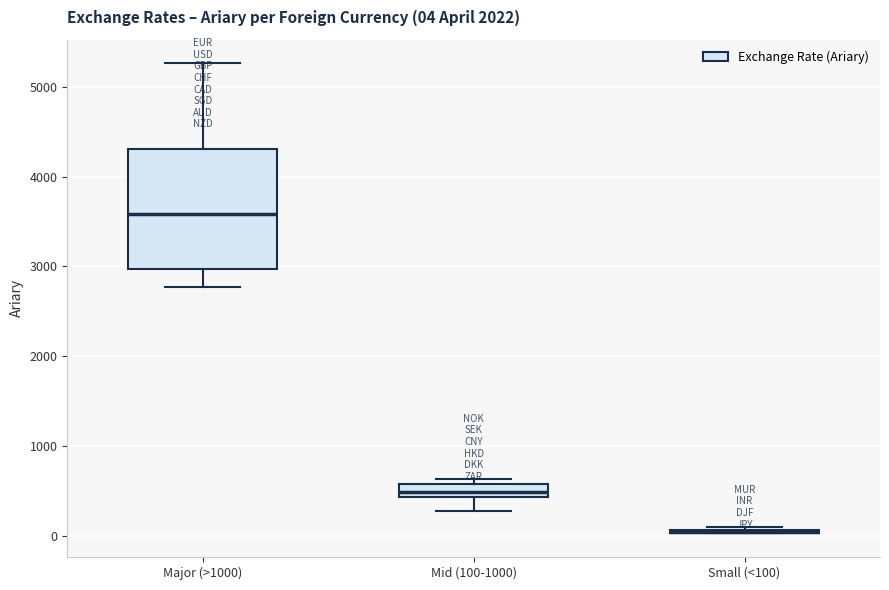

Which box is the tallest, from its lower edge to its upper edge?

Major (>1000)